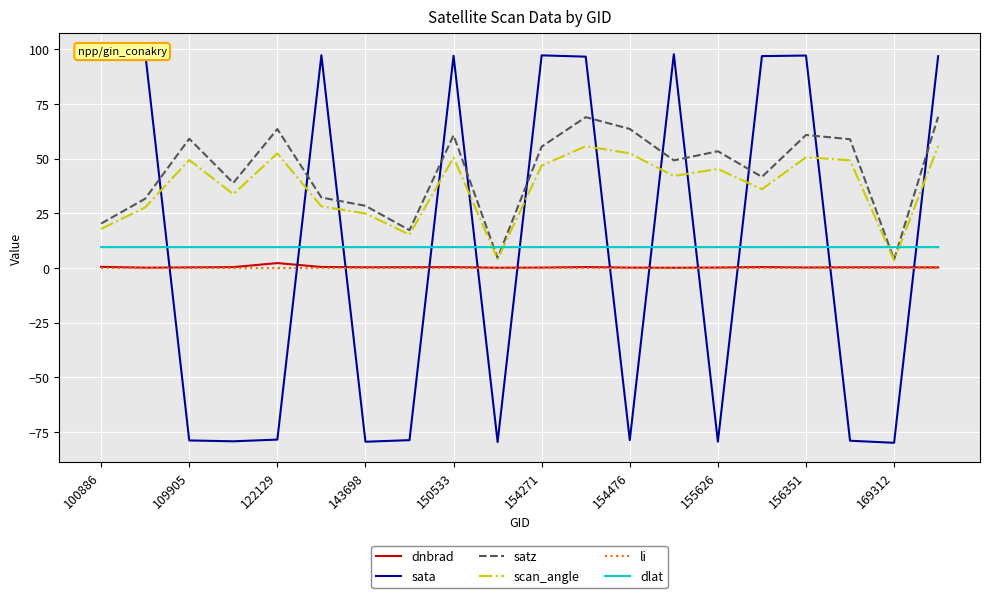

True or false: li and dlat intersect in this chart.

False